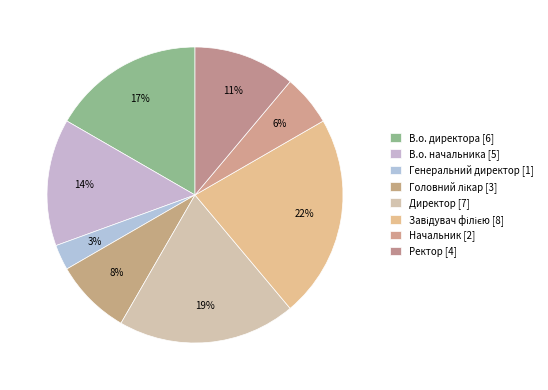

What is the largest slice in the pie chart?

Завідувач філією